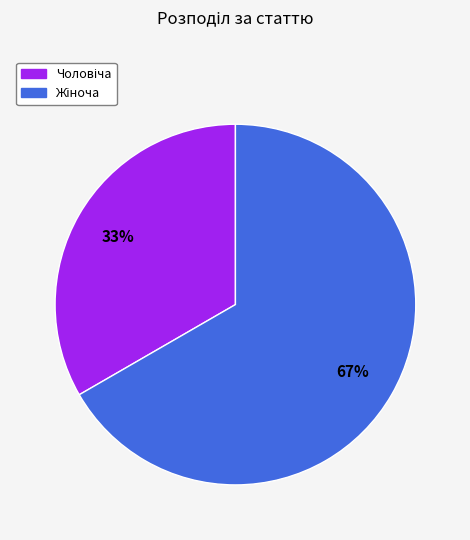

To the nearest percent, what is the average slice percentage?

50%